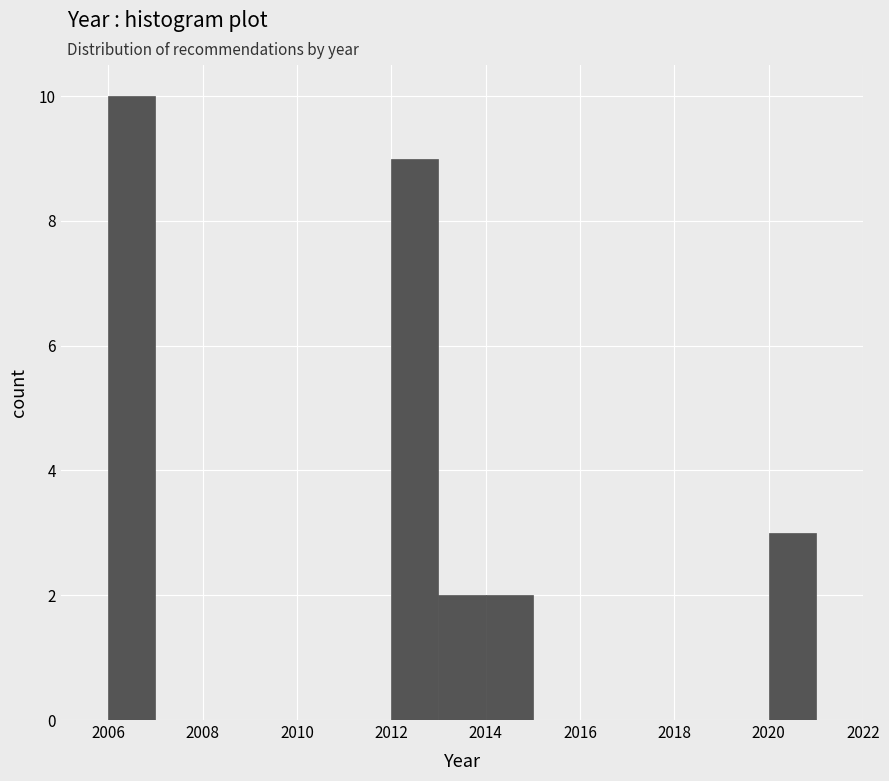

Over which range of the x-axis is the bar tallest?

2006 to 2007